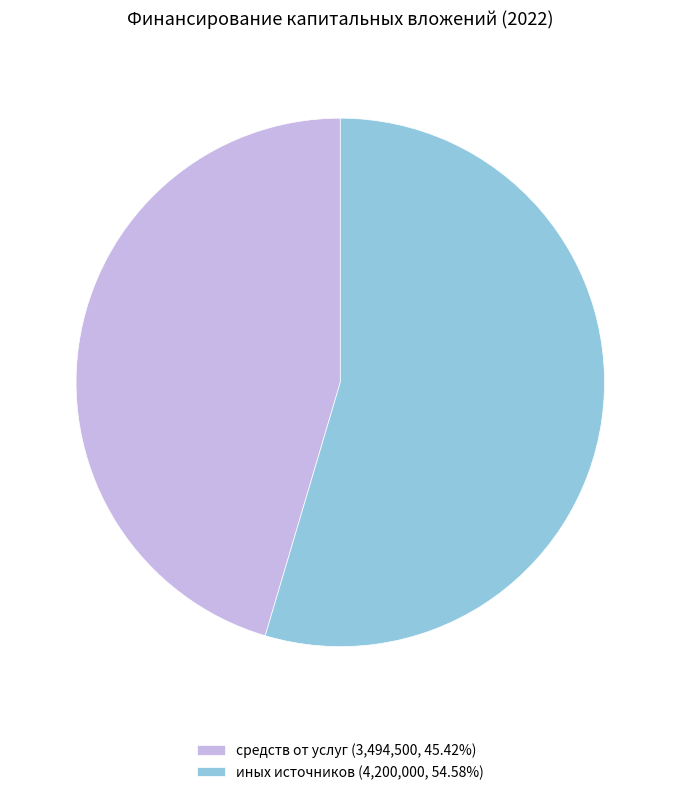

How many segments does this pie chart have?

2